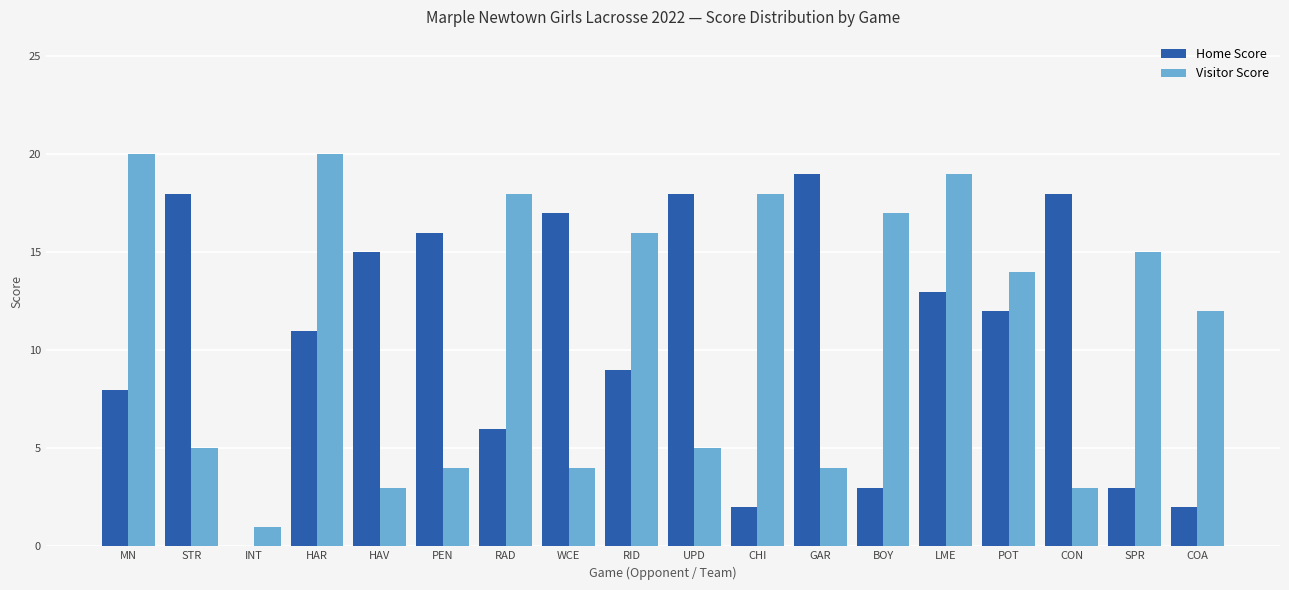

True or false: Home Score has a value of 3 at COA.

False